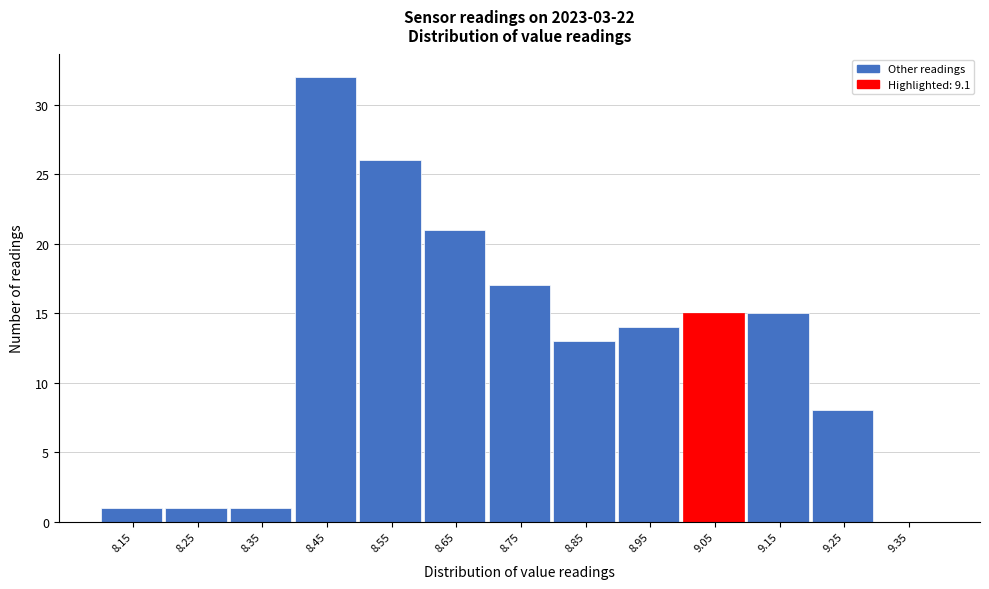

Reading right to left, transcribe all the data shown in this chart.

9.35=0	9.25=8	9.15=15	9.05=15	8.95=14	8.85=13	8.75=17	8.65=21	8.55=26	8.45=32	8.35=1	8.25=1	8.15=1